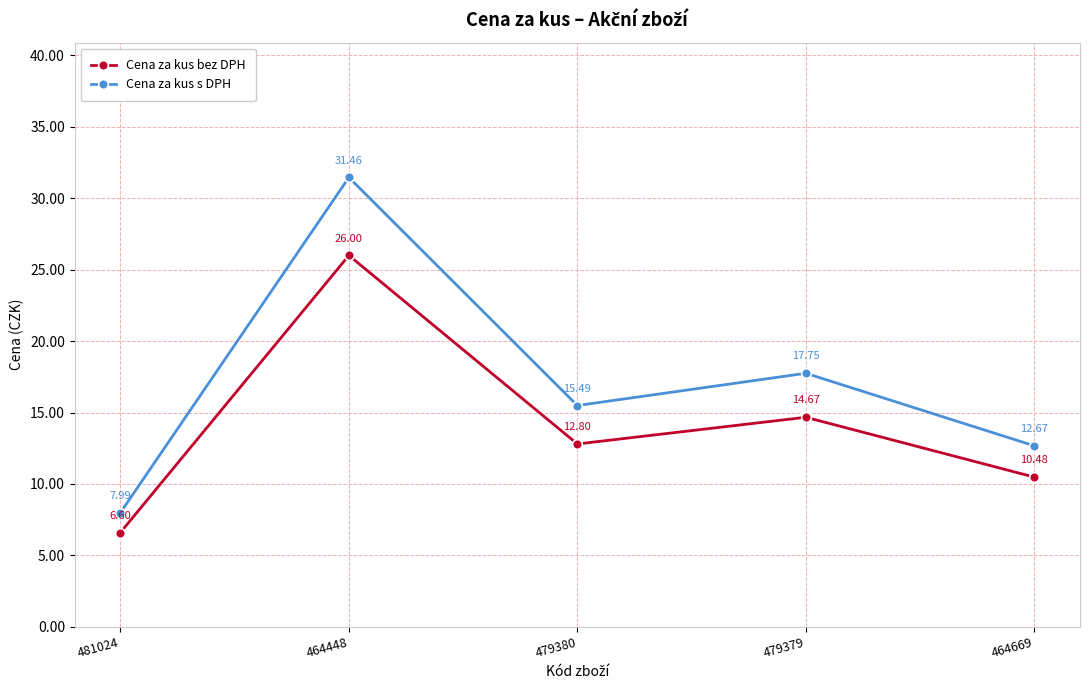

At which label does Cena za kus bez DPH reach its minimum?

481024